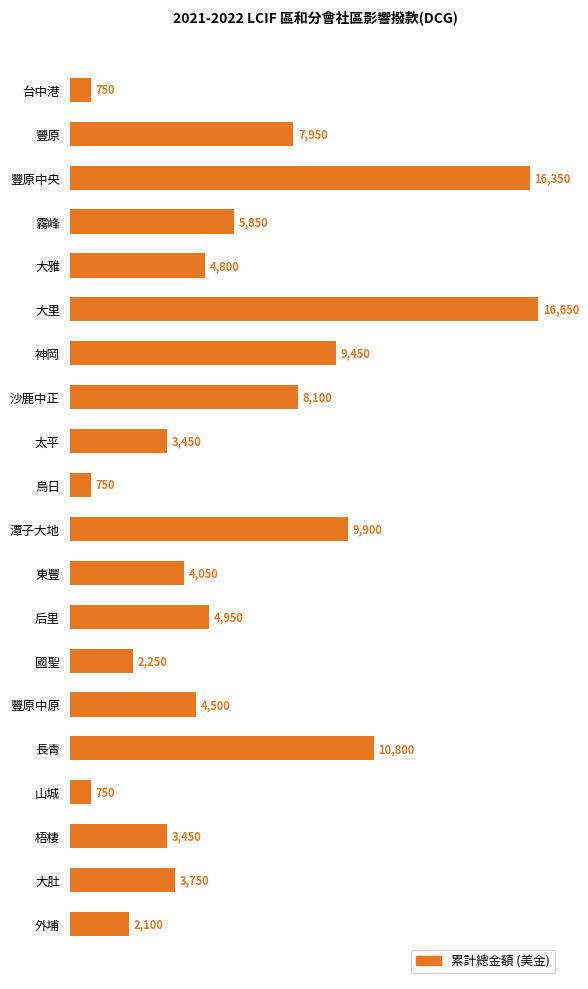

Reading top to bottom, what are all the values shown in this chart?

750	7950	16350	5850	4800	16650	9450	8100	3450	750	9900	4050	4950	2250	4500	10800	750	3450	3750	2100